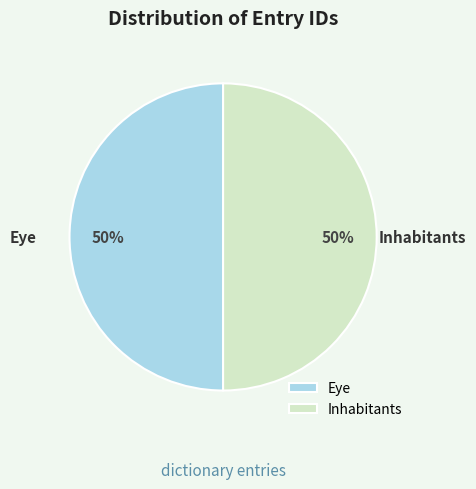

To the nearest percent, what portion does Eye represent?

50%